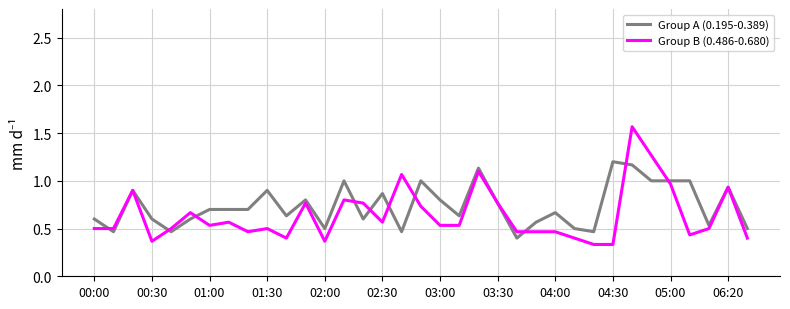

Which series has the widest spread of values?

Group B (0.486-0.680)